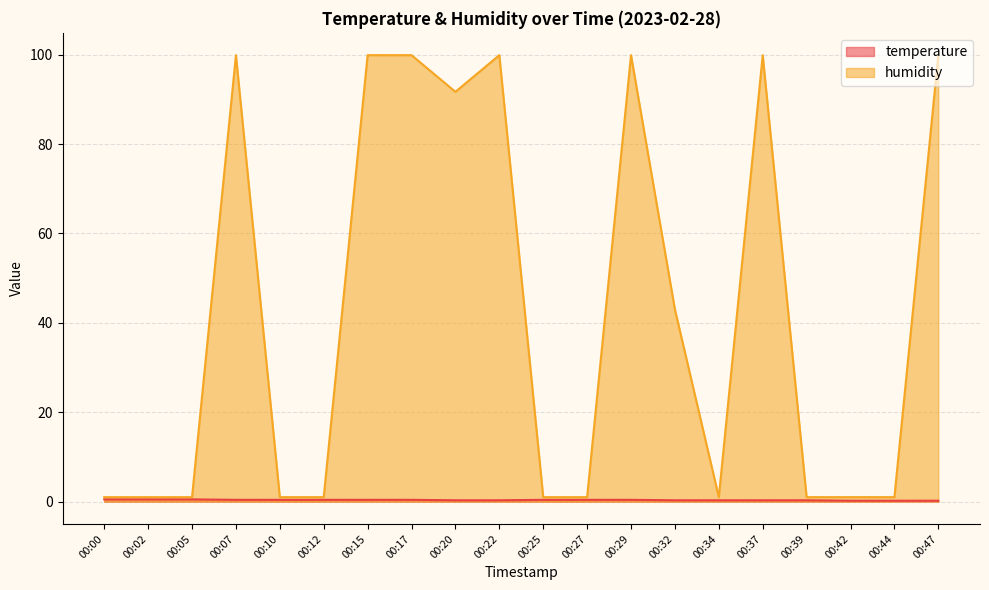

What is the difference between the highest and lowest values at 00:17?

99.5